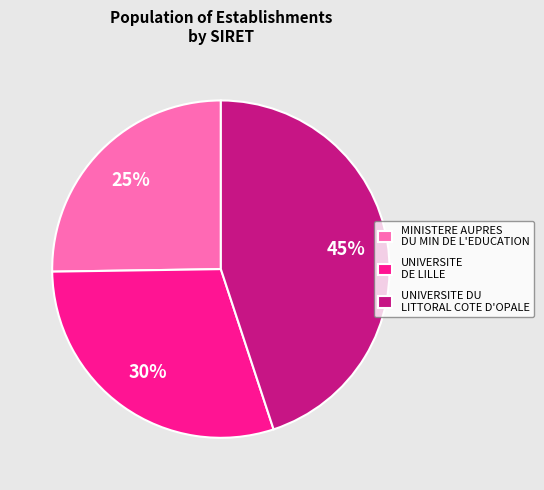

How many segments does this pie chart have?

3